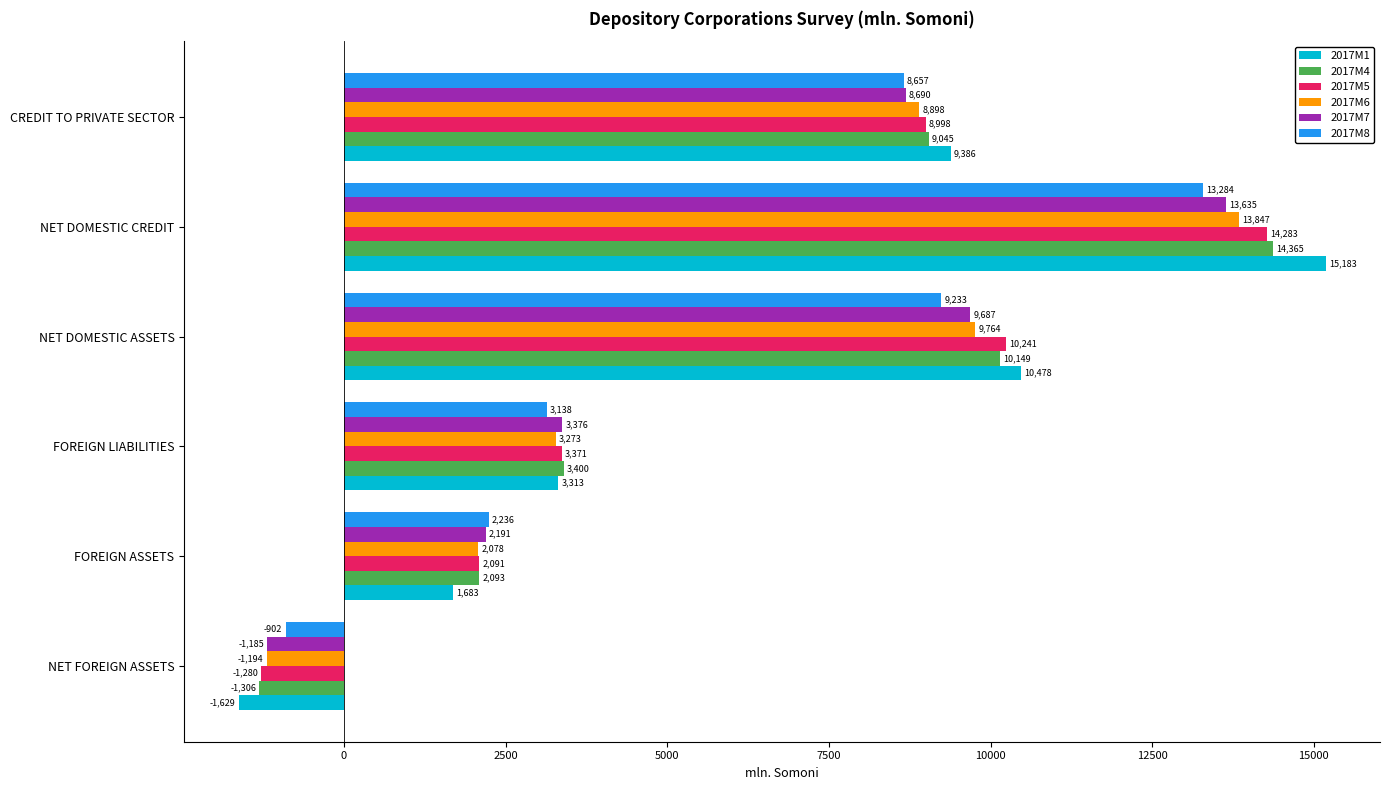

What value does the 2017M1 series have at NET DOMESTIC ASSETS?

10478.3